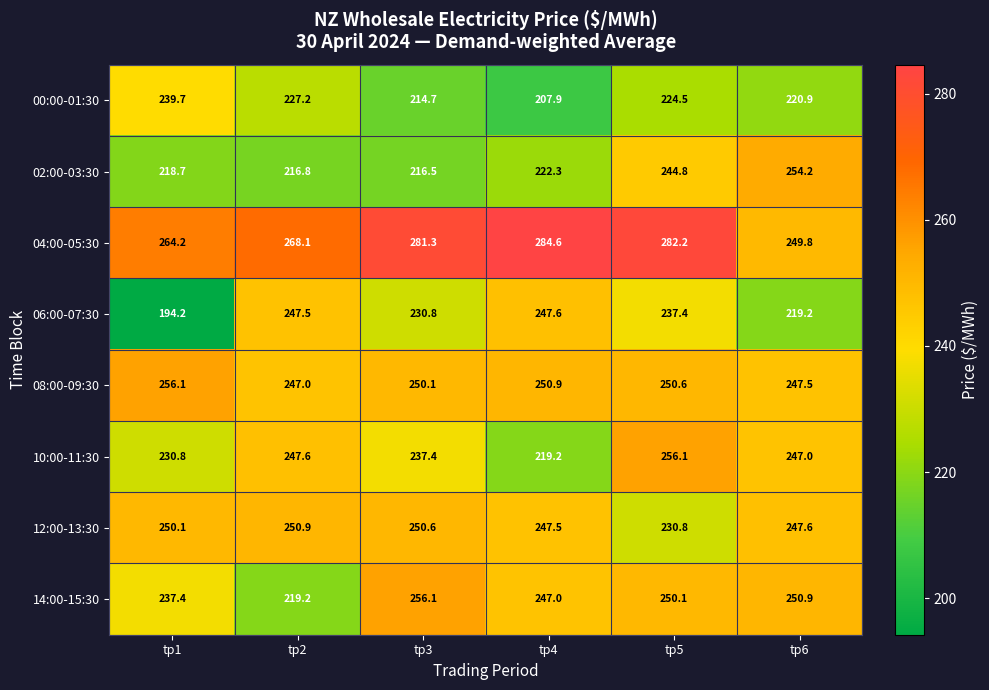

What is the approximate value of 02:00-03:30 at tp5?

244.8